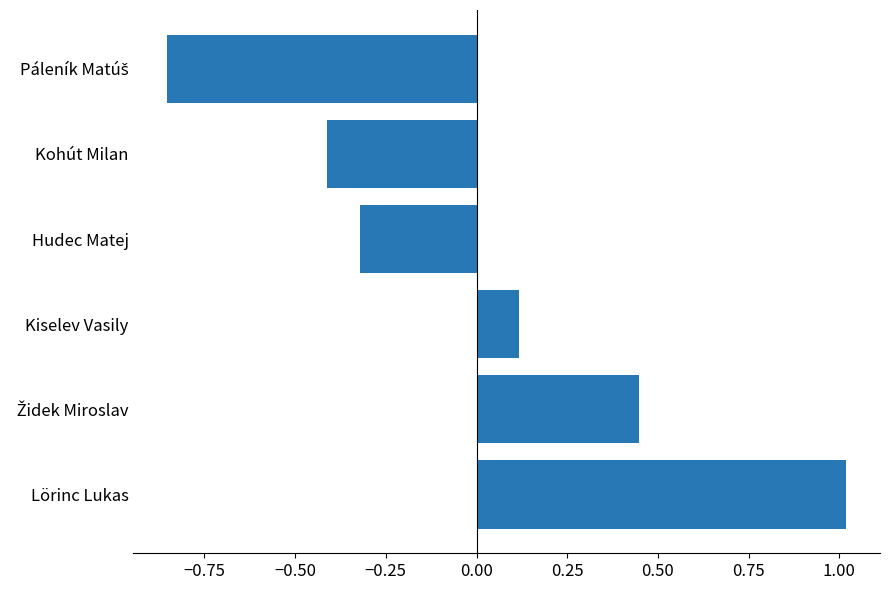

How many values are above zero?

3